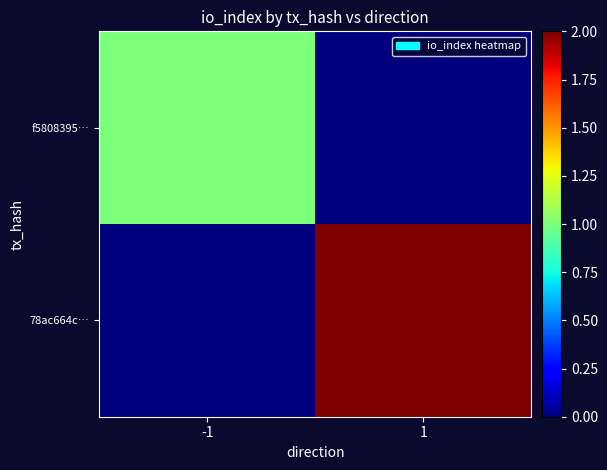

Which has a higher value, -1 or 1?

-1